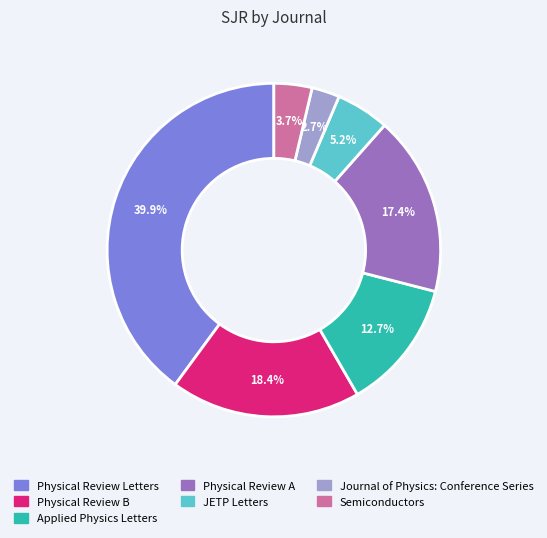

Approximately how many times larger is the value at Applied Physics Letters compared to Physical Review A?

0.7